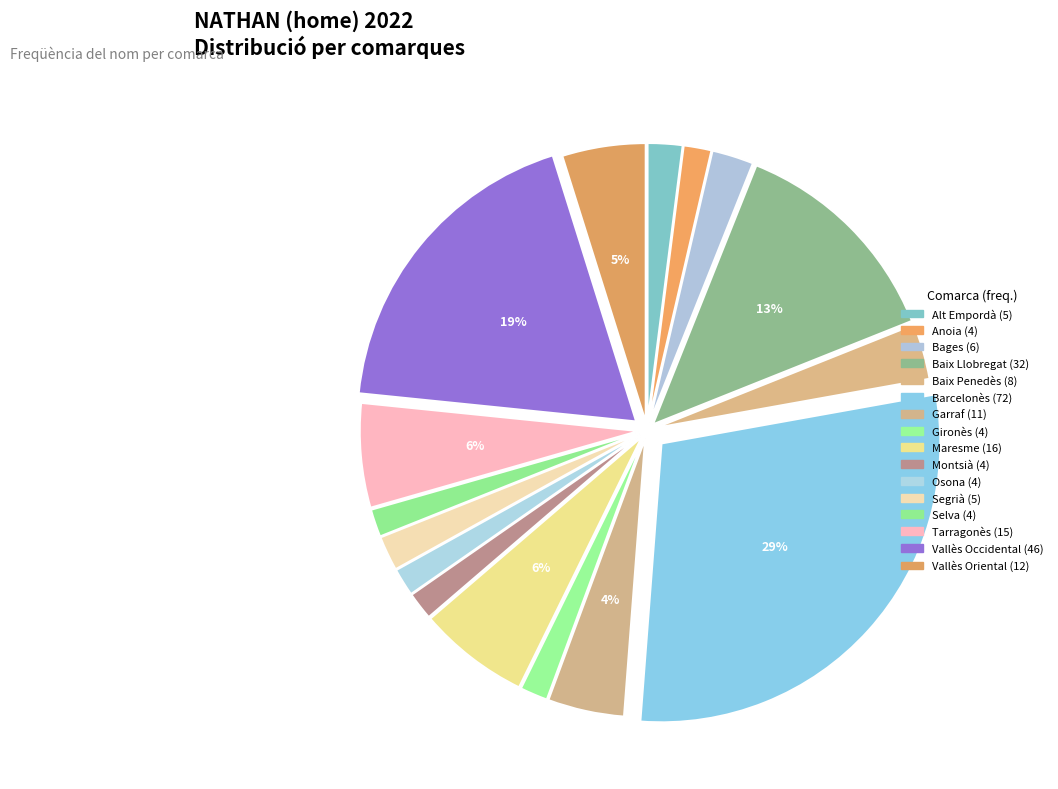

Which category has the smallest portion of the pie?

Anoia